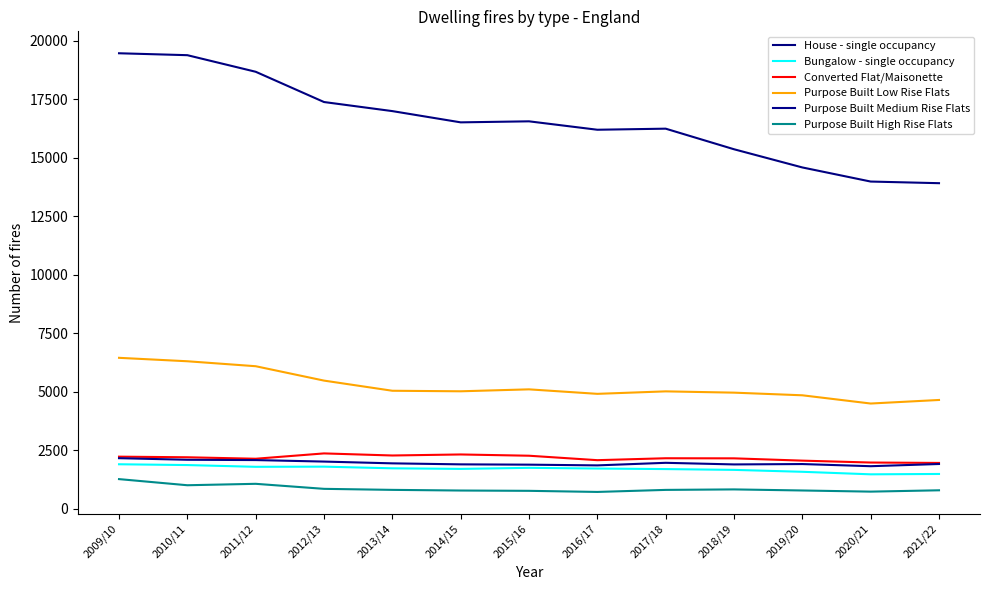

True or false: Converted Flat/Maisonette and Purpose Built Medium Rise Flats cross at least once.

False